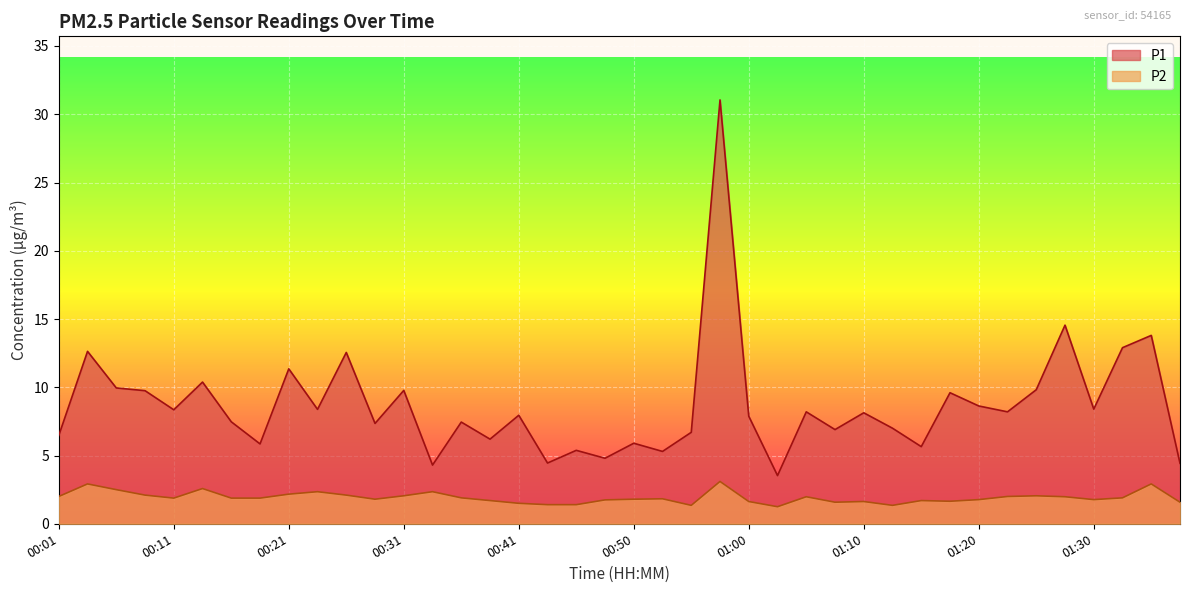

At which category does P1 reach its first local valley?

00:11